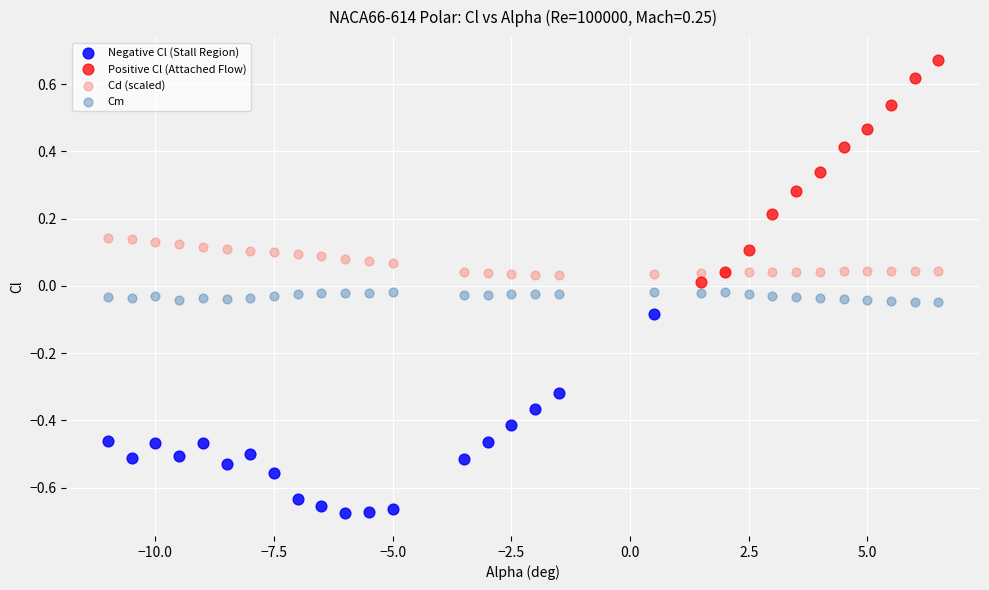

Which series reaches the minimum Y coordinate?

Negative Cl (Stall Region)